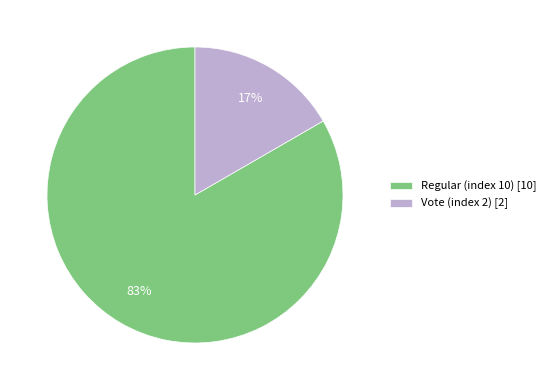

Combined, do Vote (index 2) and Regular (index 10) account for over 50%?

Yes